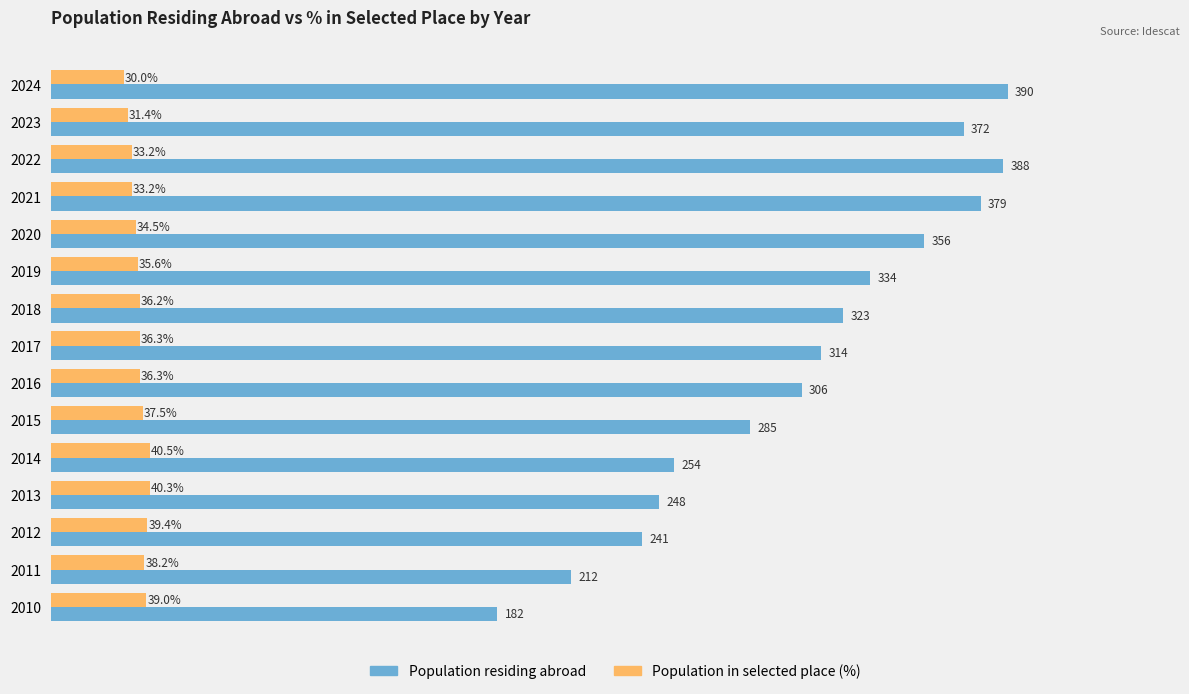

Rank the series by their maximum value, from lowest to highest.

Population in selected place (%), Population residing abroad